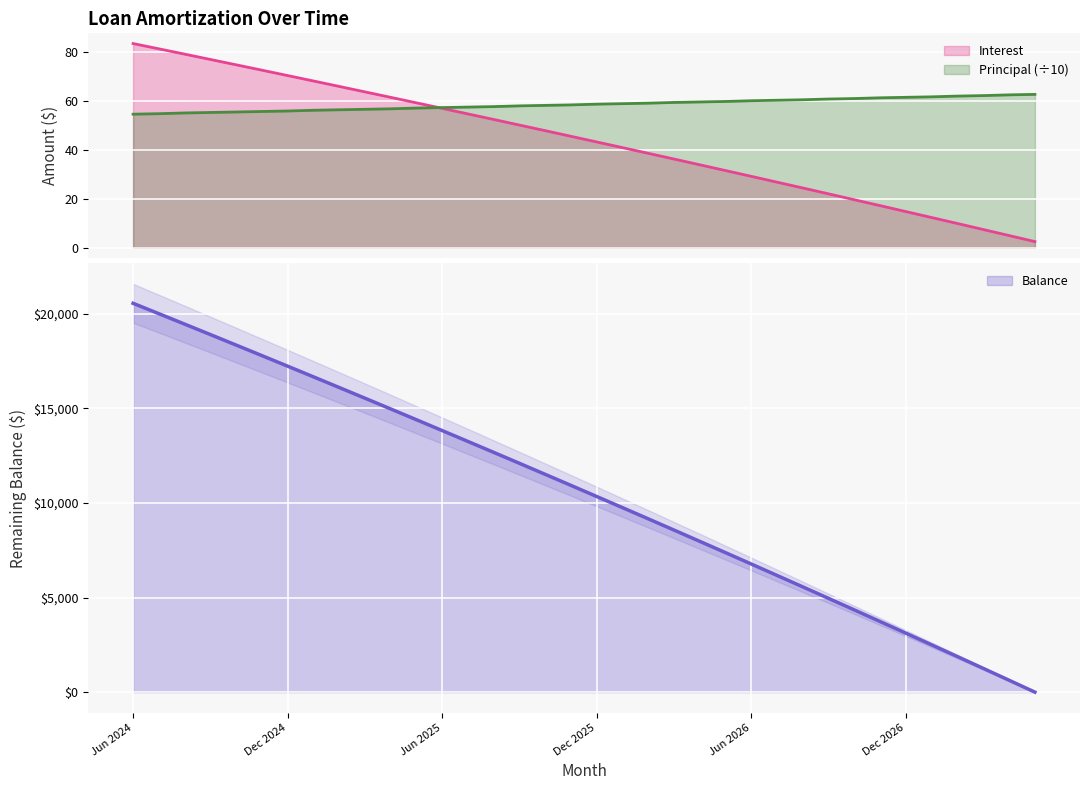

Which series has the largest total across all categories?

Balance